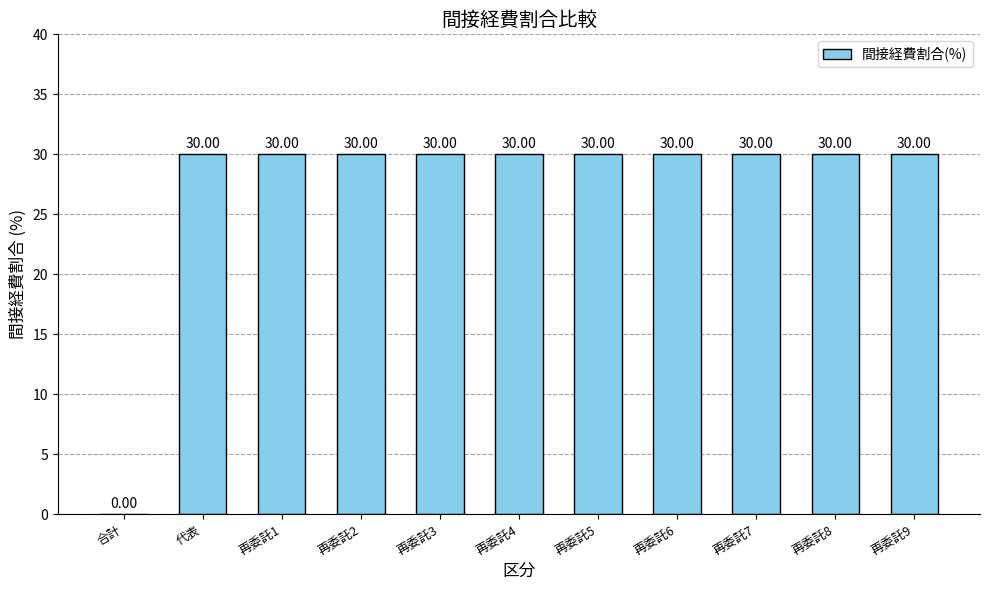

Which has a higher value, 合計 or 代表?

代表